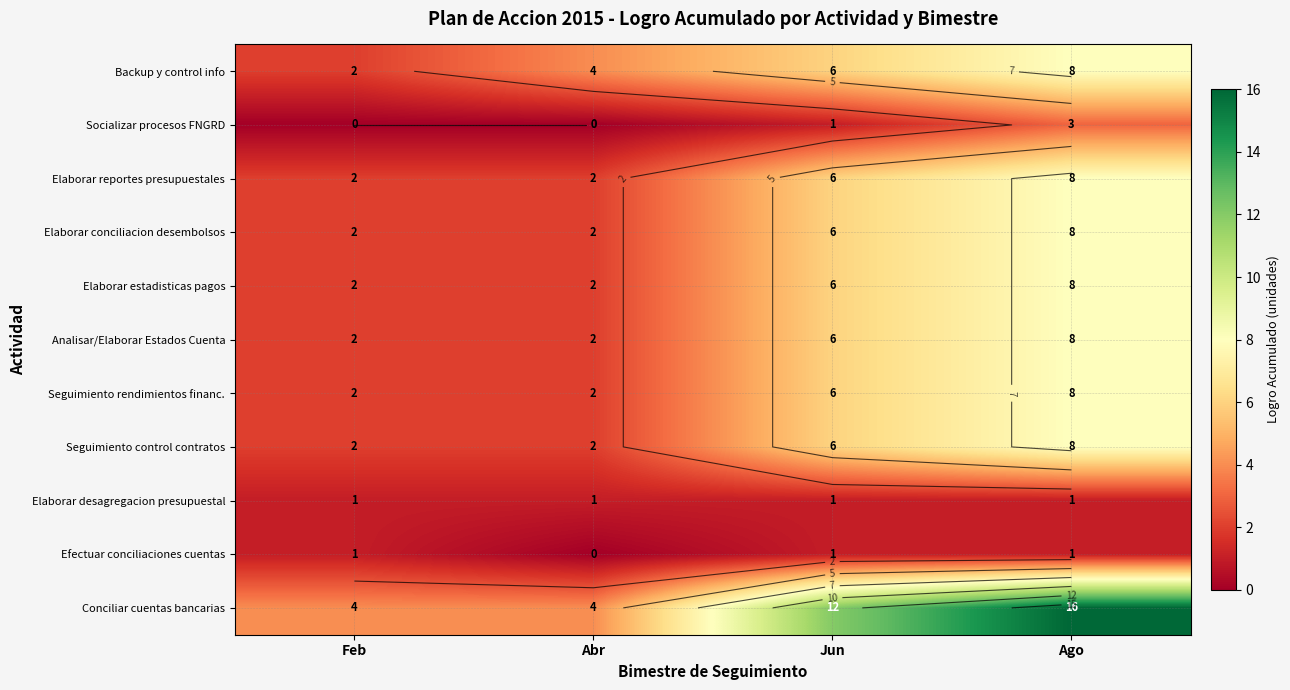

Which has a higher value, Jun or Abr?

Jun